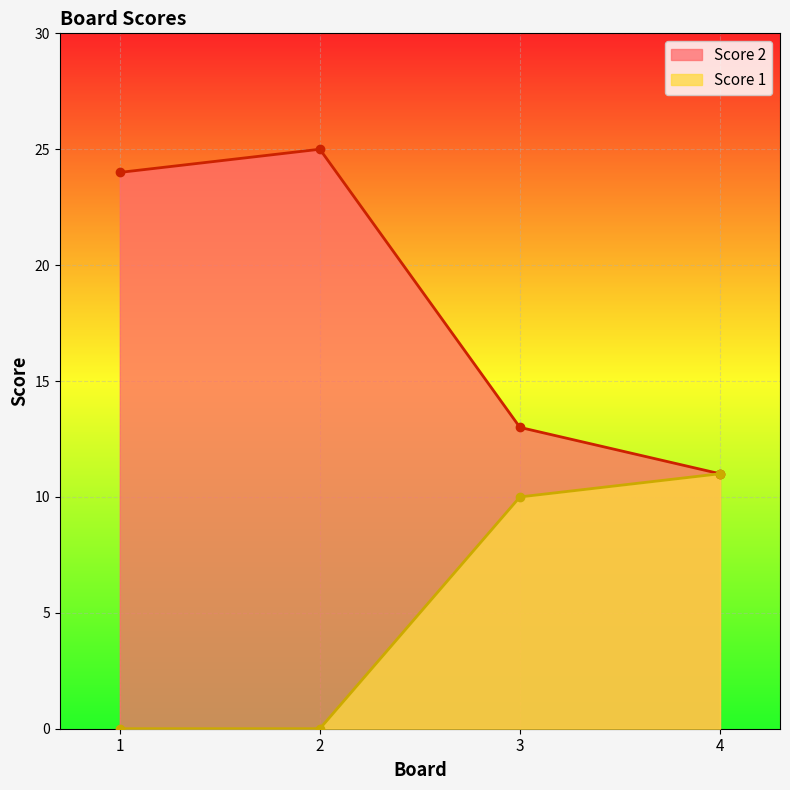

True or false: Score 1 has more than 0 points higher than both neighbors.

False